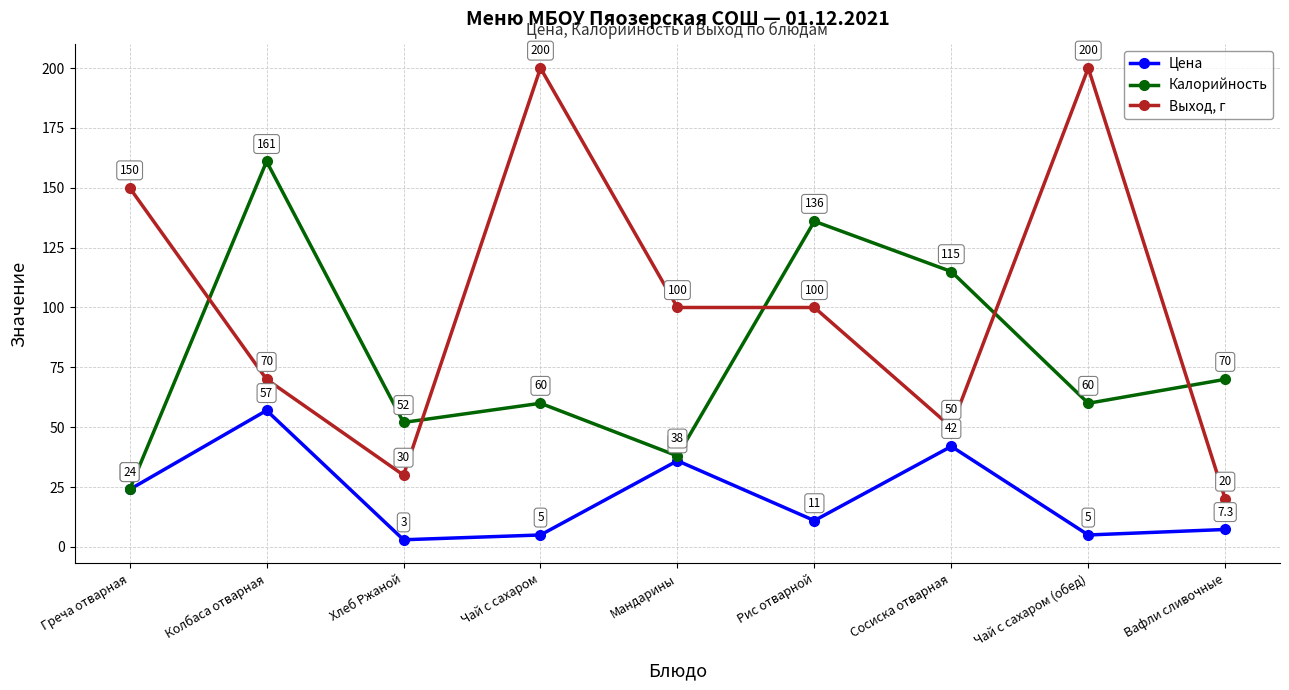

Which series has the largest range (max minus min)?

Выход, г